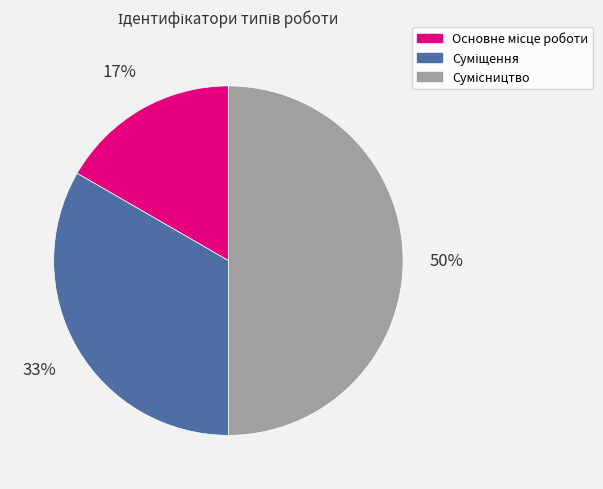

To the nearest percent, what is the average slice percentage?

33%